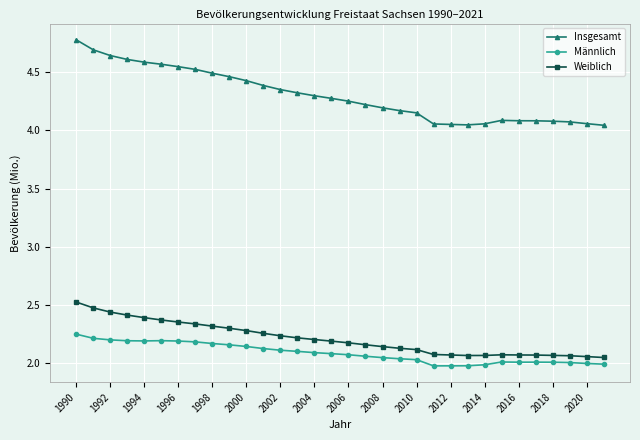

True or false: Insgesamt and Männlich cross at least once.

False